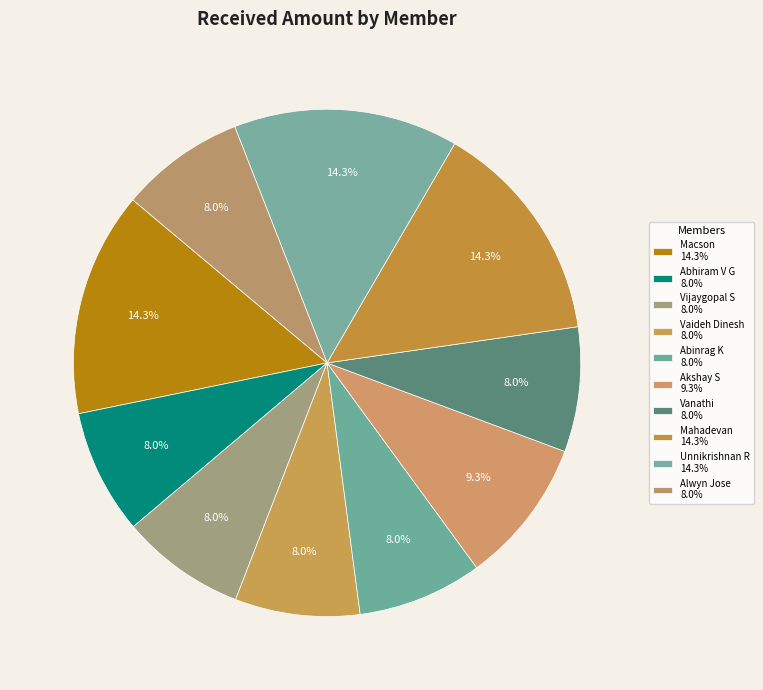

How many slices are in this pie chart?

10